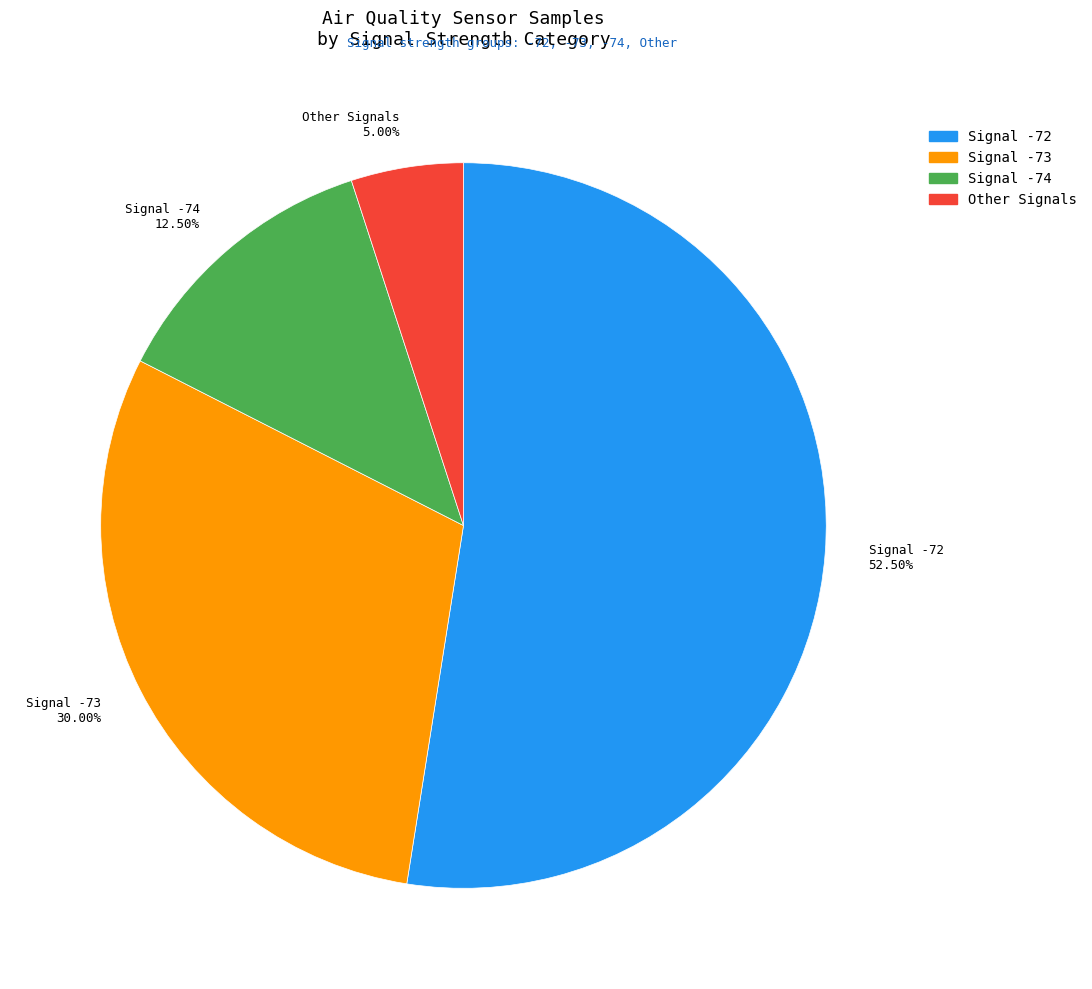

Rank the categories by value from highest to lowest.

Signal -72 52.50%, Signal -73 30.00%, Signal -74 12.50%, Other Signals 5.00%